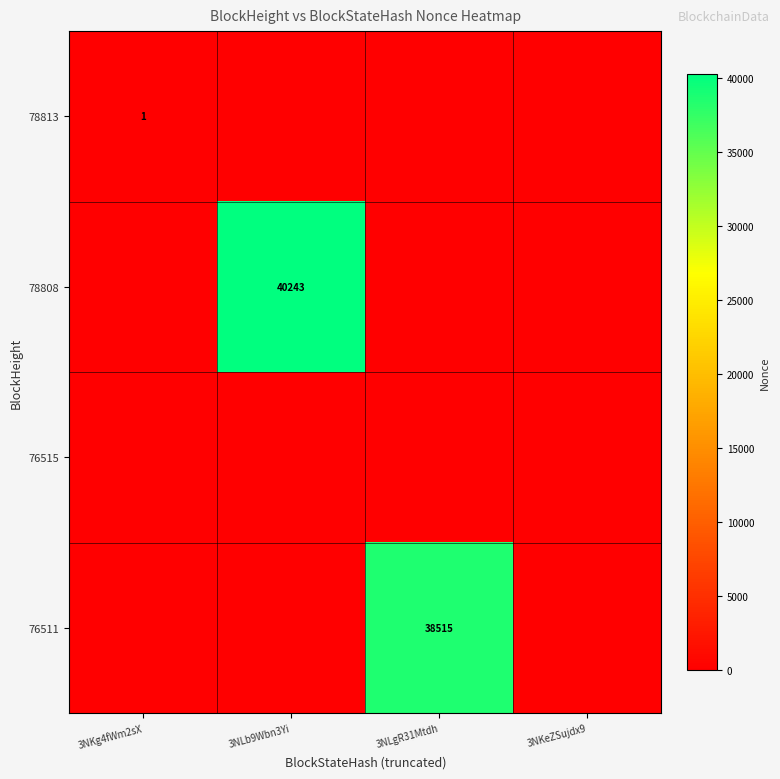

At which category is the sum across all series the highest?

3NLb9Wbn3Yi